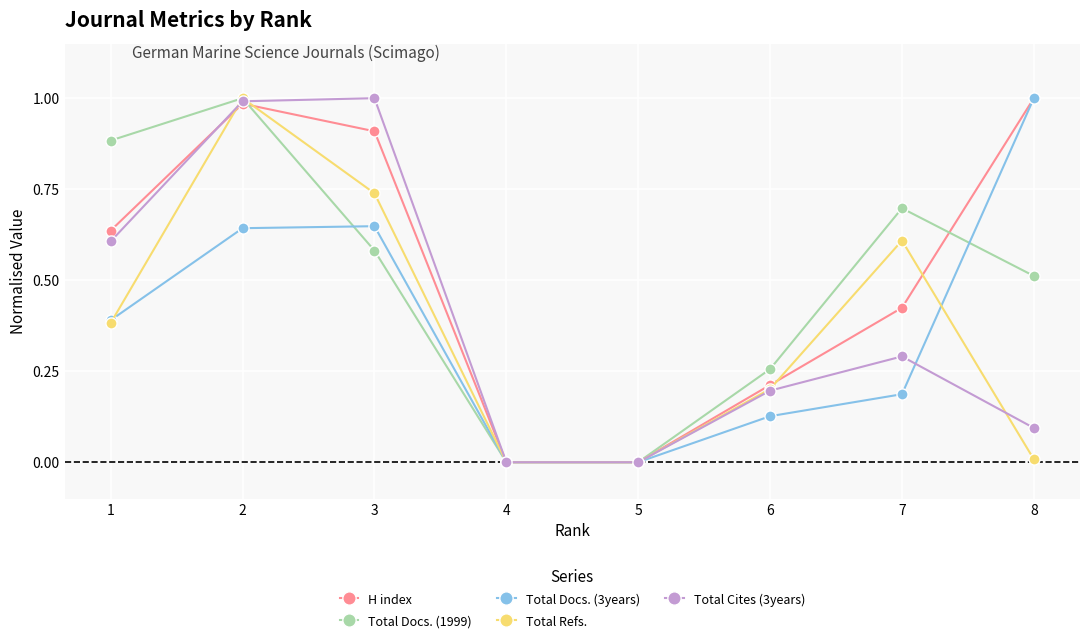

At 3, list the series in order from largest to smallest.

Total Cites (3years), H index, Total Refs., Total Docs. (3years), Total Docs. (1999)